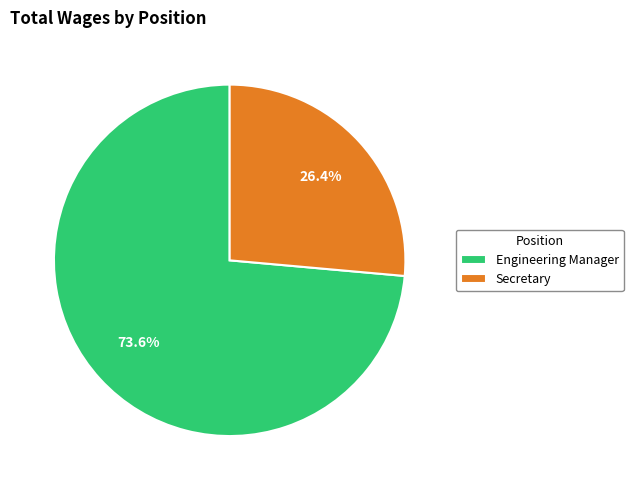

To the nearest percent, what is the average slice percentage?

50%